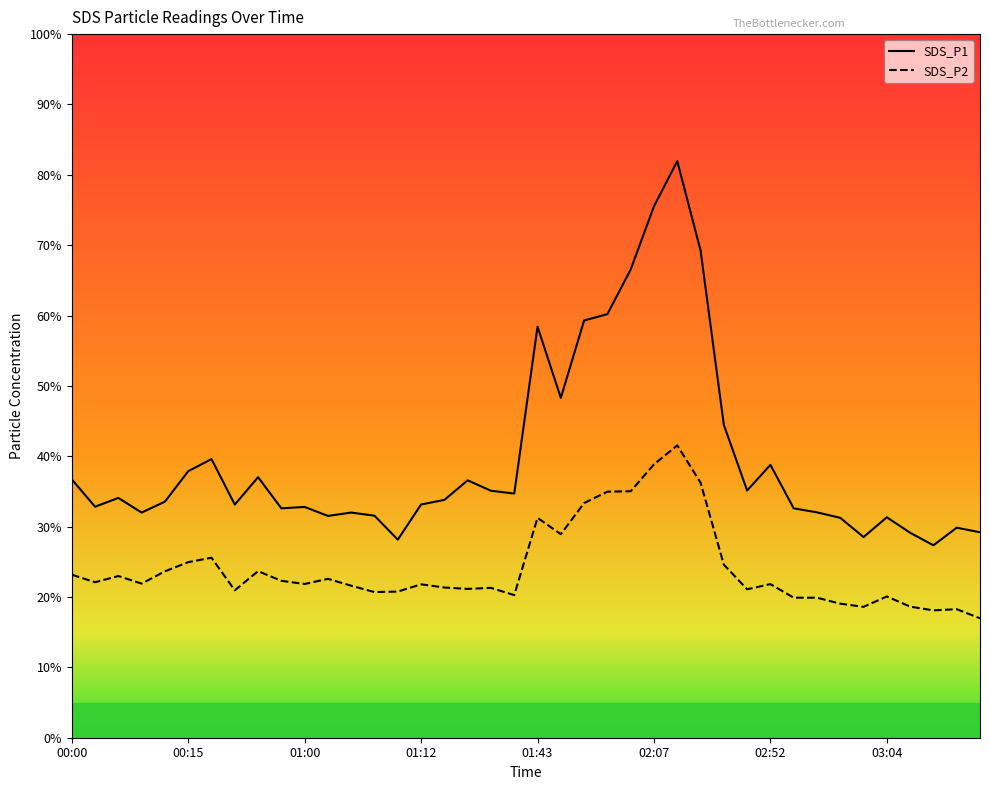

Which series has the largest total across all categories?

SDS_P1